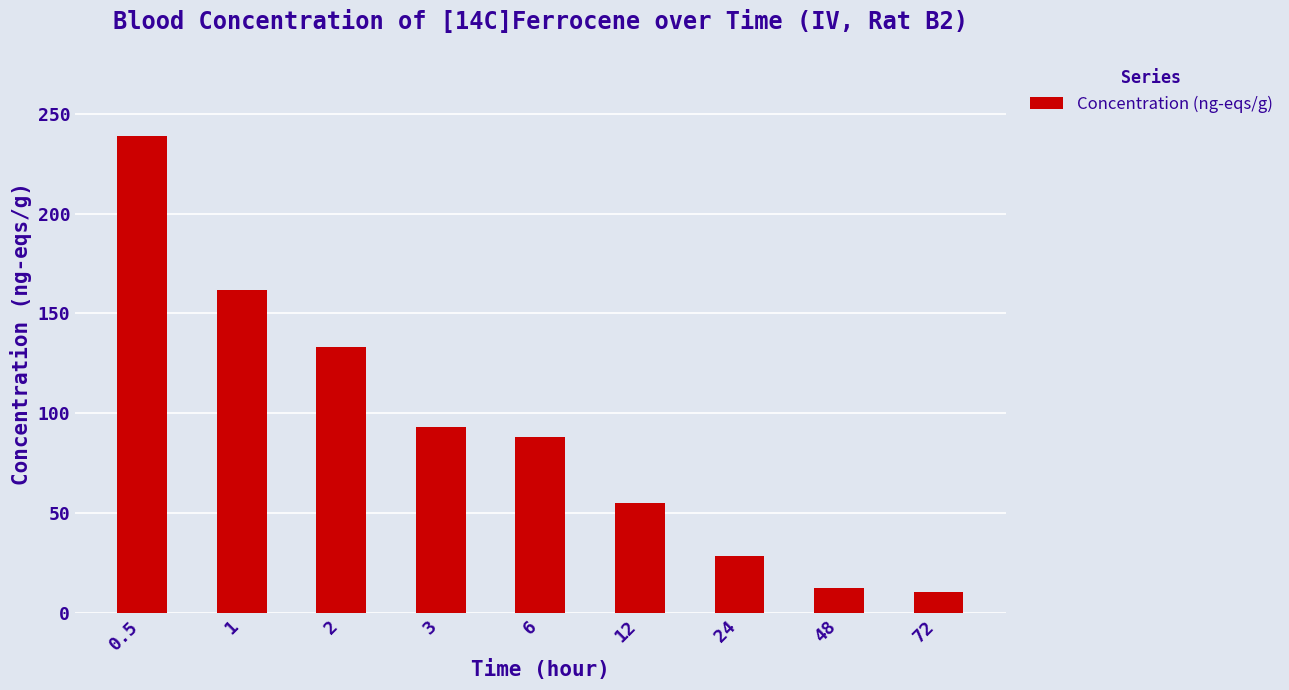

What is the sum of all values?

821.0